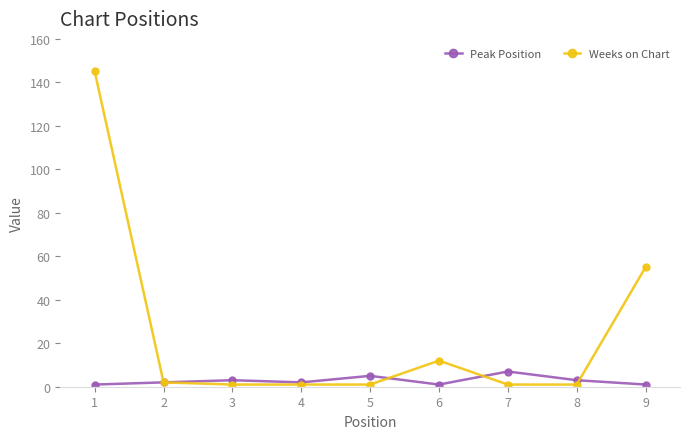

True or false: Weeks on Chart has more than 2 points higher than both neighbors.

False